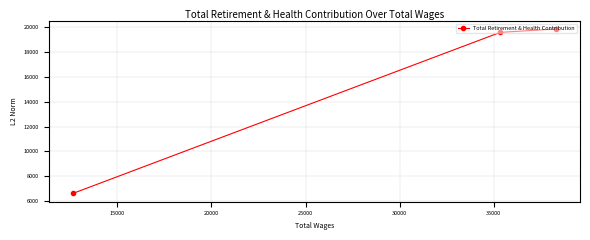

What is the greatest value displayed?

19828